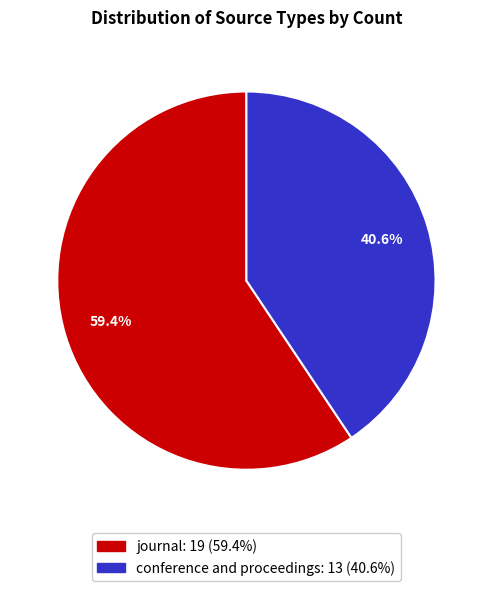

Count the number of slices in the pie.

2